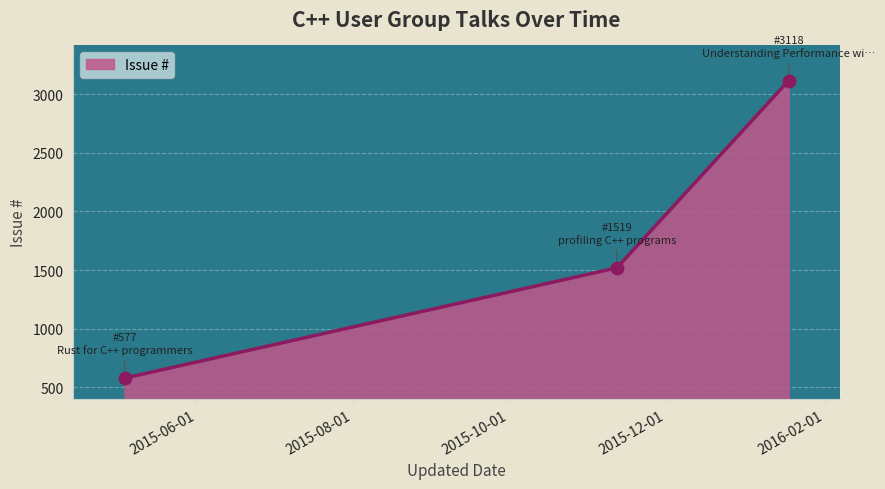

What is the minimum value shown in the chart?

577